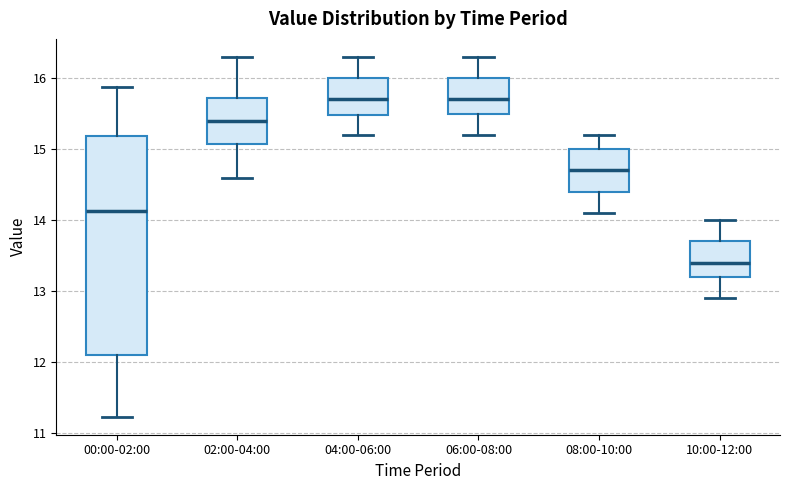

Reading left to right, transcribe this box plot: for each box, give where its median line is, the range the box spans, and where its two whiskers end, as read against the y-axis. The values are not printed on the chart, so give them approximately, as read against the axis.

00:00-02:00: median 14.1, box 12.1 to 15.2, whiskers 11.2 to 15.9
02:00-04:00: median 15.4, box 15.1 to 15.7, whiskers 14.6 to 16.3
04:00-06:00: median 15.7, box 15.5 to 16.0, whiskers 15.2 to 16.3
06:00-08:00: median 15.7, box 15.5 to 16.0, whiskers 15.2 to 16.3
08:00-10:00: median 14.7, box 14.4 to 15.0, whiskers 14.1 to 15.2
10:00-12:00: median 13.4, box 13.2 to 13.7, whiskers 12.9 to 14.0